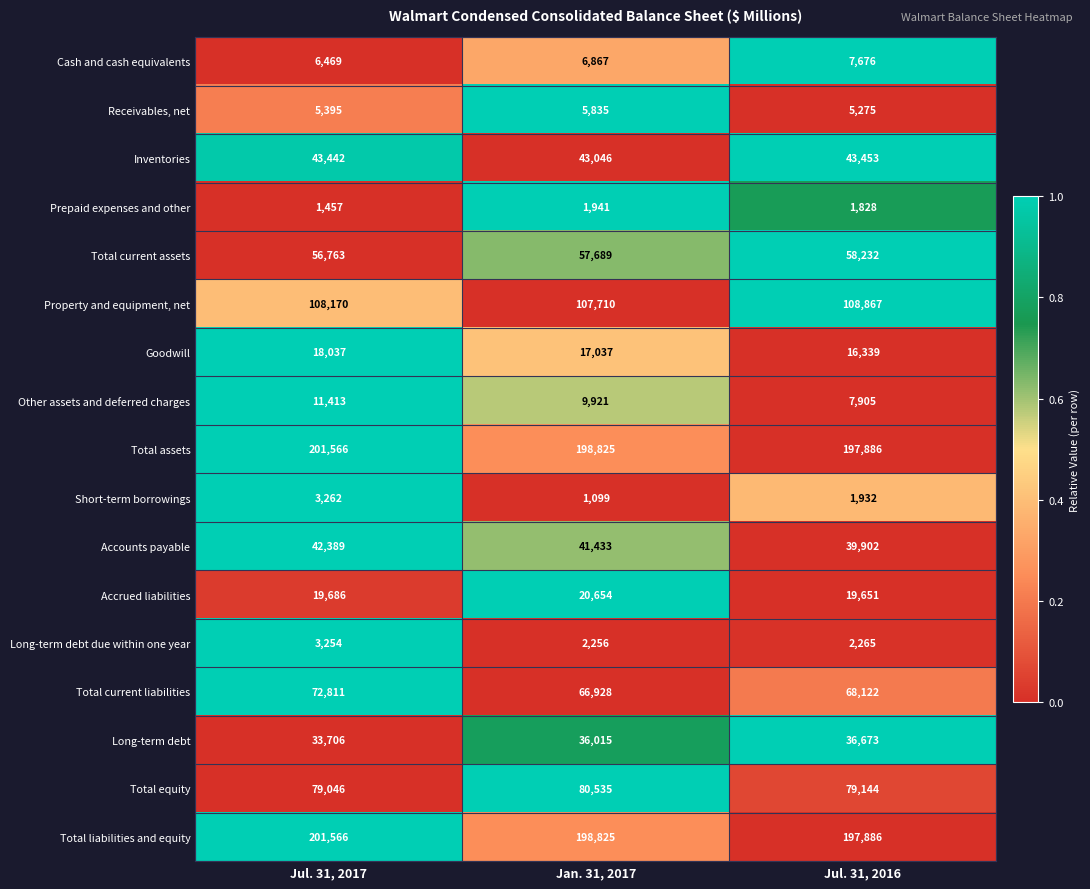

What is the difference between the maximum and minimum values in the Receivables, net series?

560